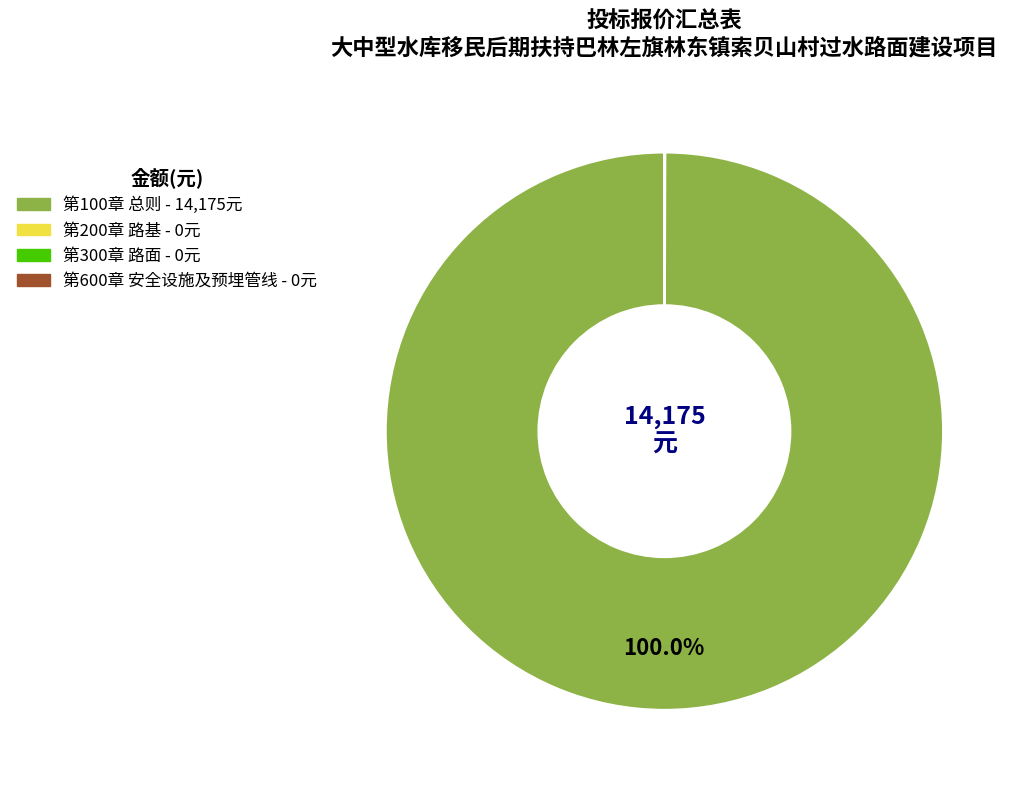

To the nearest percent, what portion does 第100章 总则 represent?

100%